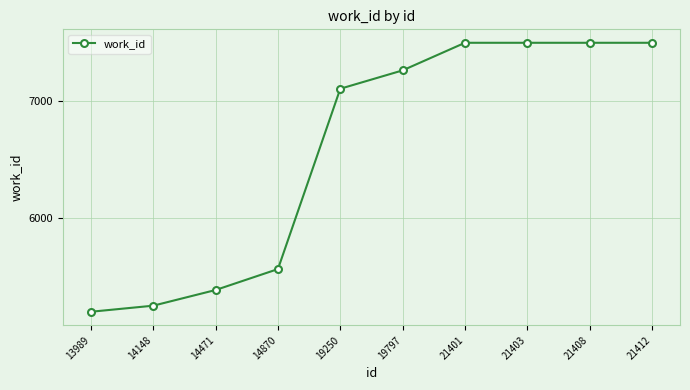

At which category does the chart reach its minimum across all series?

13989